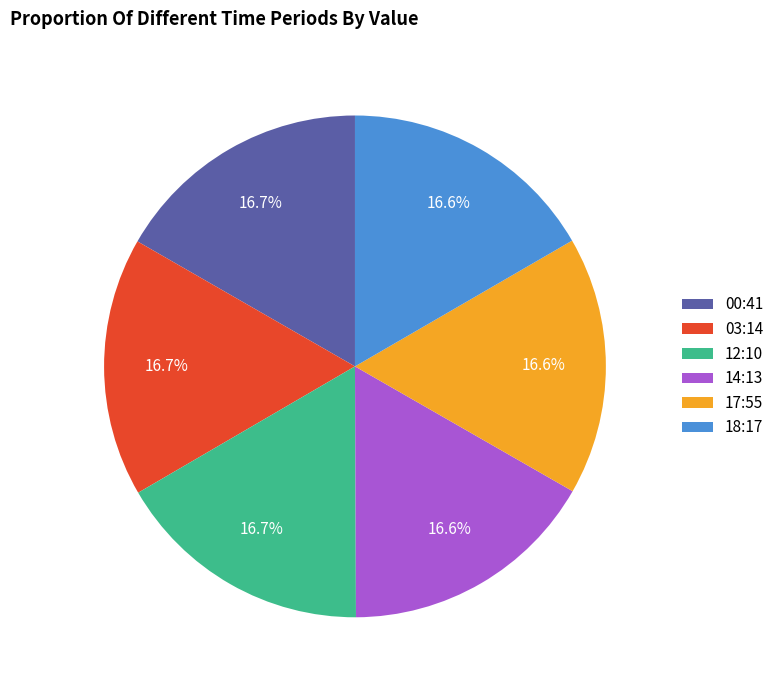

Is 18:17 the majority of the pie?

No